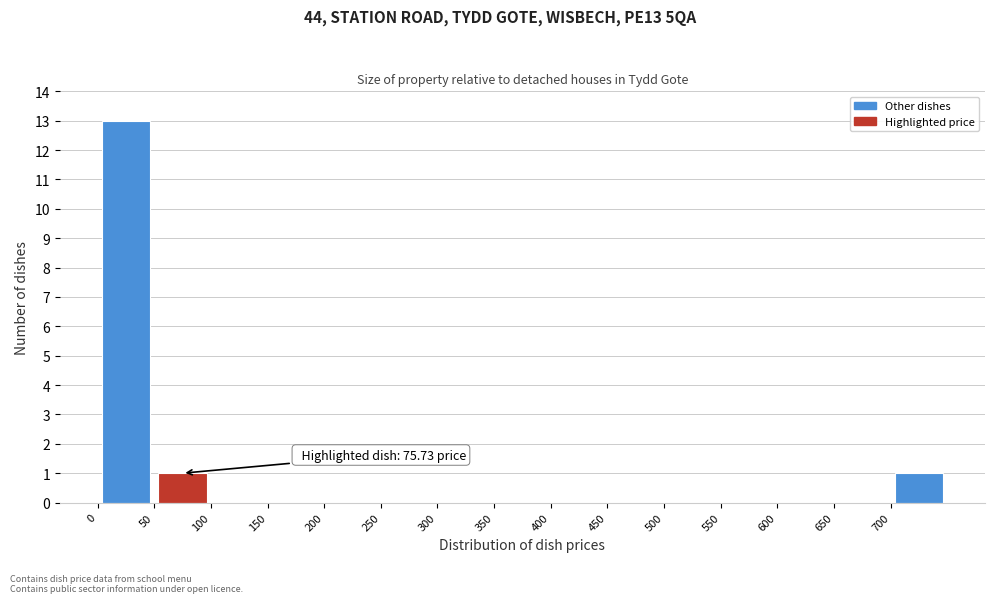

Which range on the x-axis has the tallest bar?

0 to 50